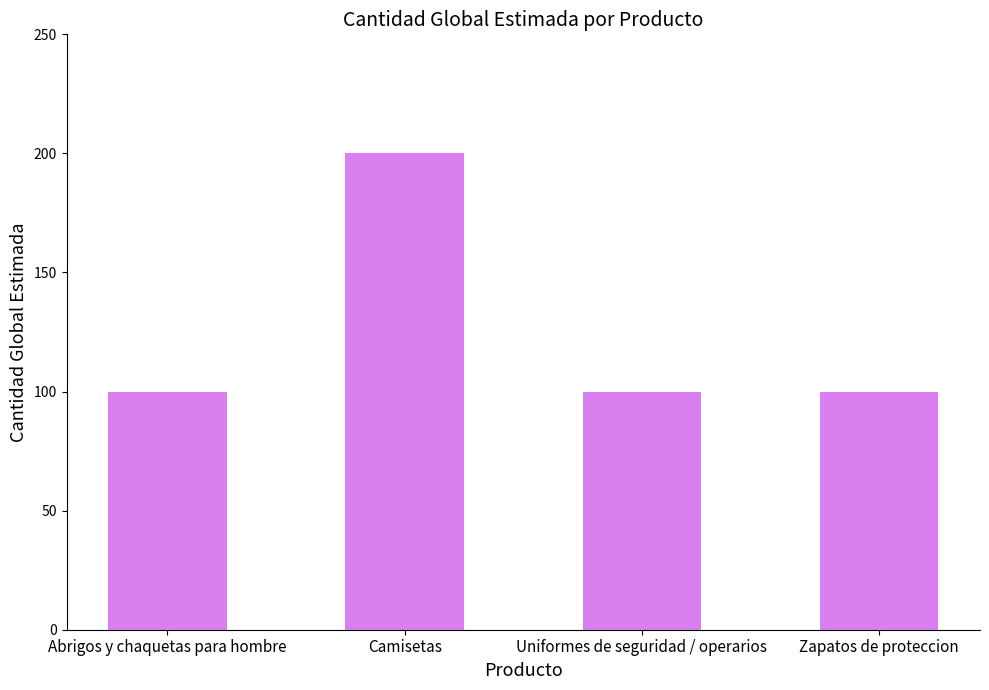

What is the change in value from Abrigos y chaquetas para hombre to Camisetas?

+100